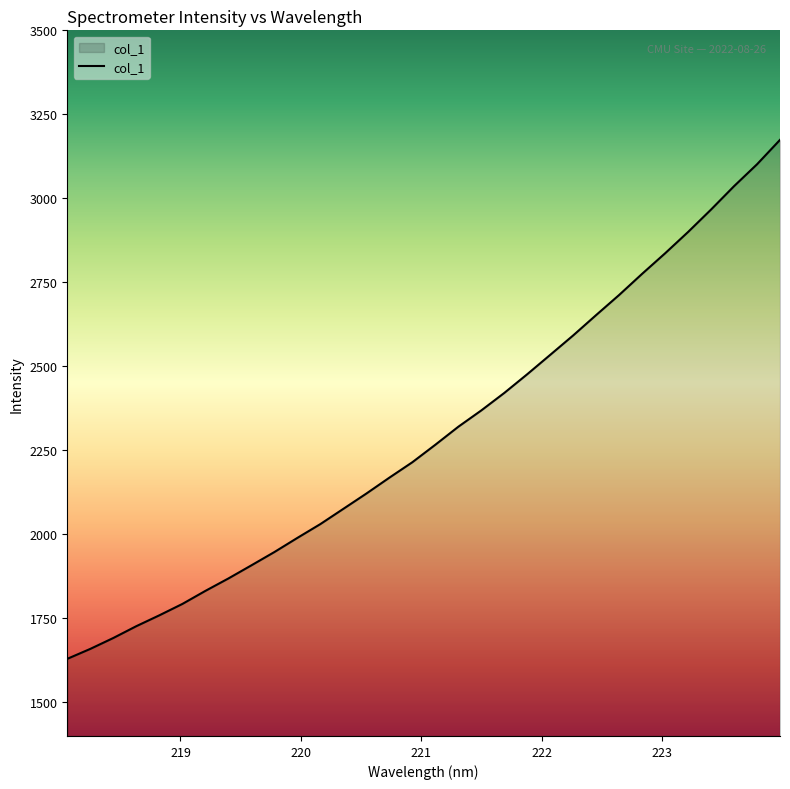

How many lines are shown in the chart?

1